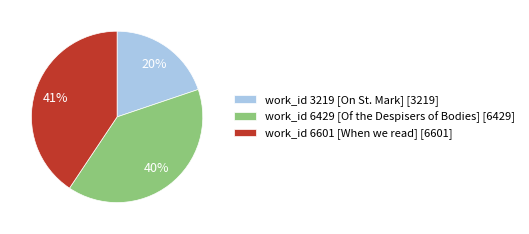

Is it true that work_id 6429 [Of the Despisers of Bodies] is 27% of the pie?

False